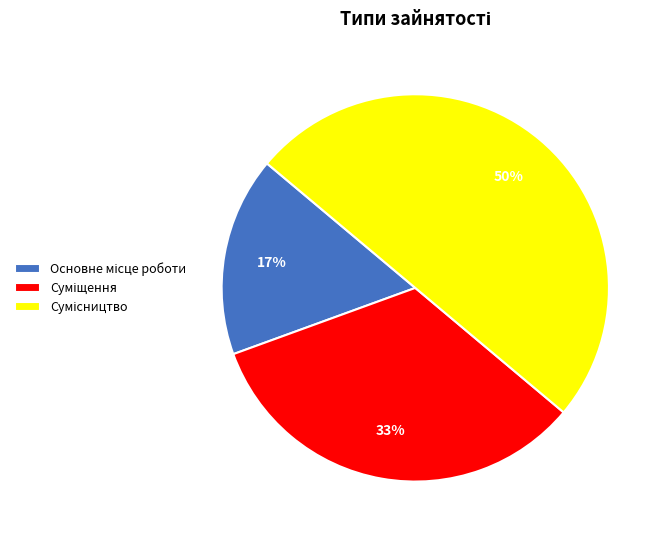

To the nearest percent, what is the average slice percentage?

33%